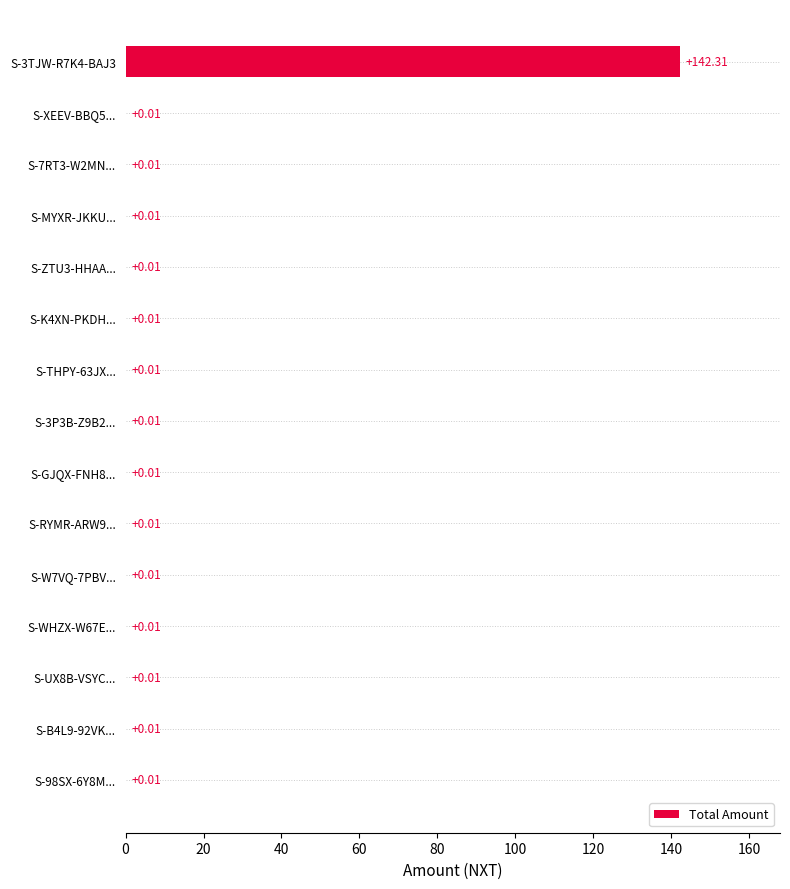

What is the sum of all values?

142.4